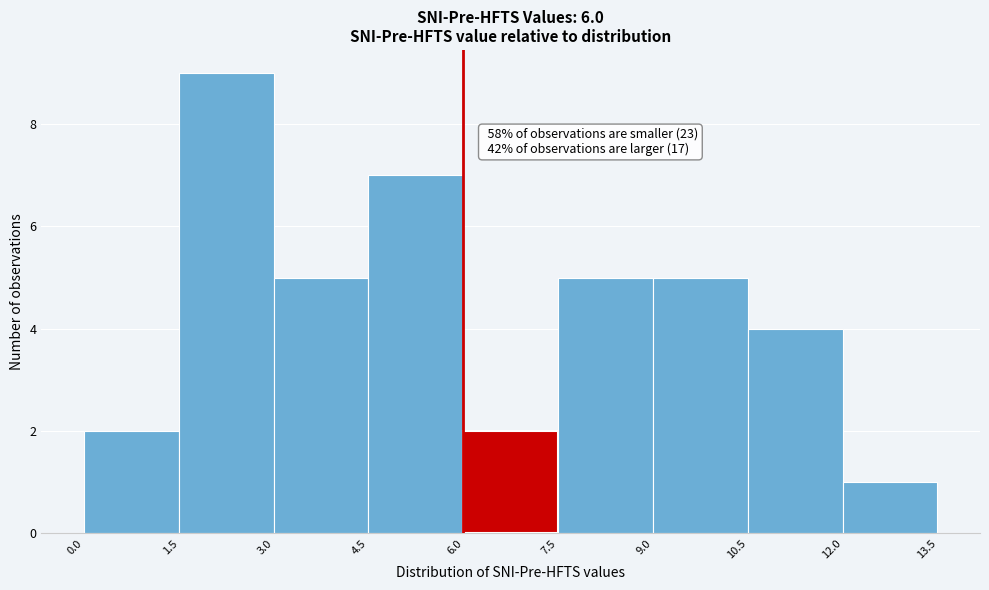

Which range on the x-axis has the tallest bar?

1.5 to 3.0